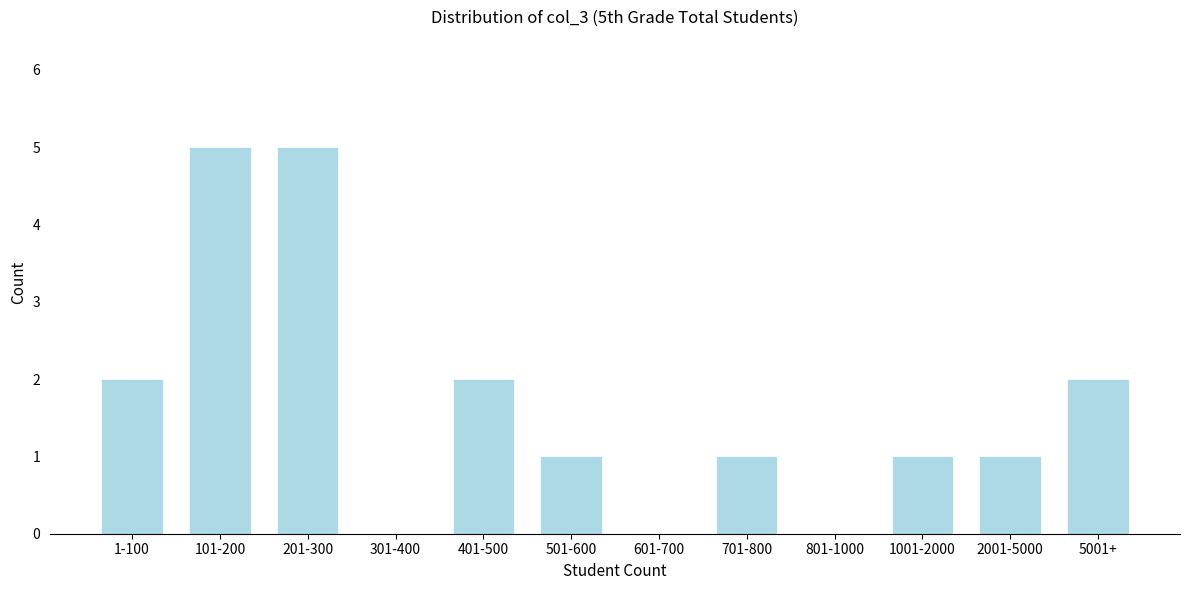

Reading right to left, list all the values displayed in this chart.

5001+=2	2001-5000=1	1001-2000=1	801-1000=0	701-800=1	601-700=0	501-600=1	401-500=2	301-400=0	201-300=5	101-200=5	1-100=2